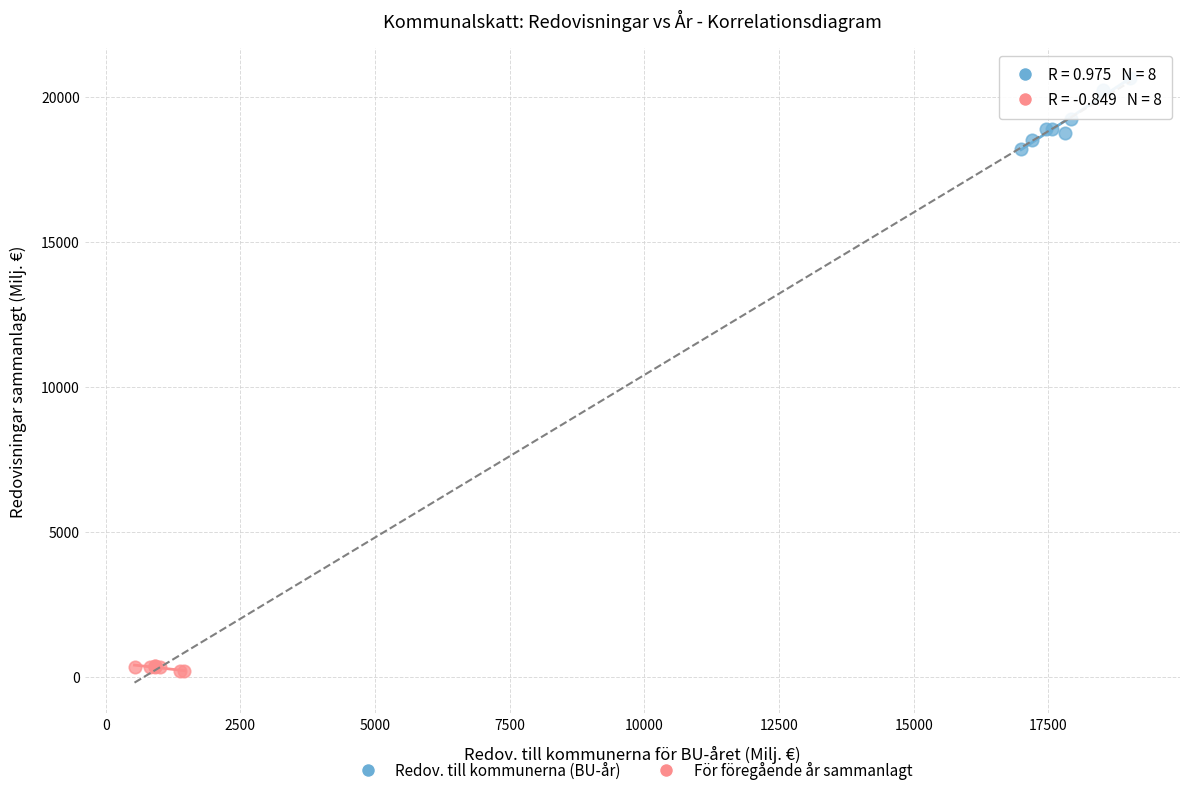

Which series has the widest spread of Y values?

Redov. till kommunerna (BU-år)